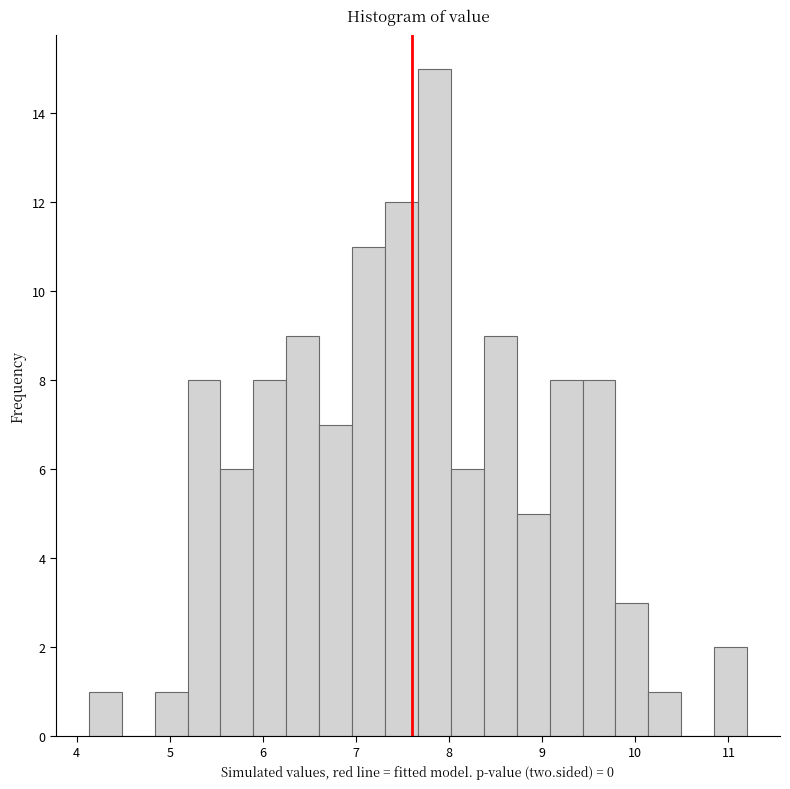

Read against the x-axis, roughly where is the centre of the tallest bar?

7.8